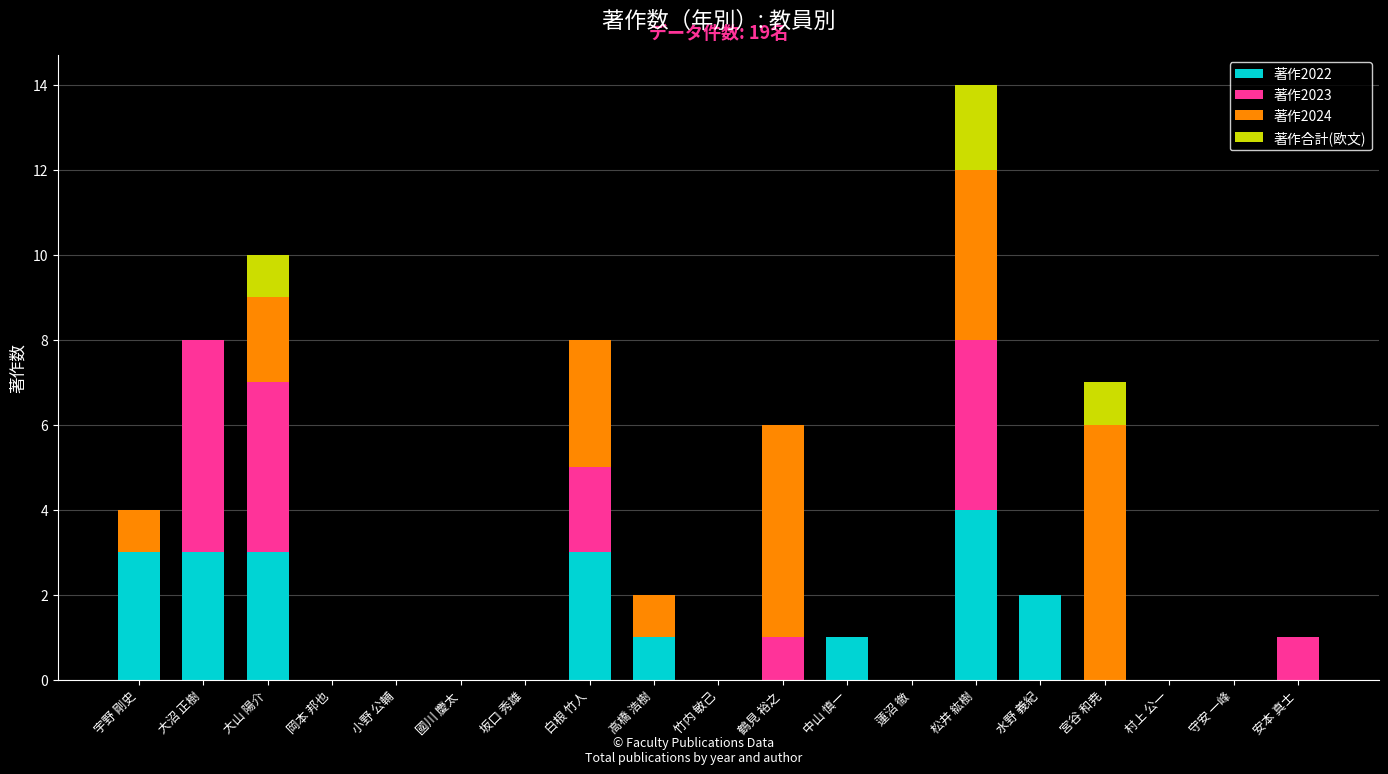

How many series are shown in this chart?

4